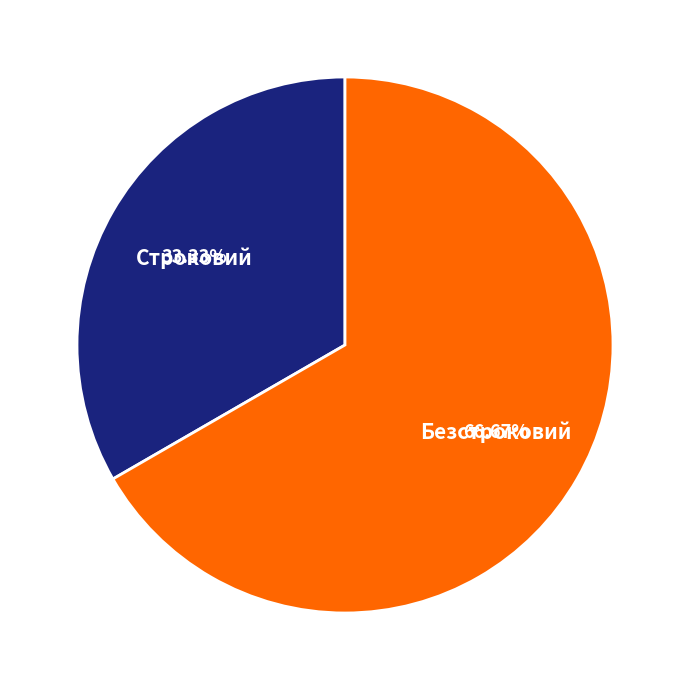

Count the number of slices in the pie.

2